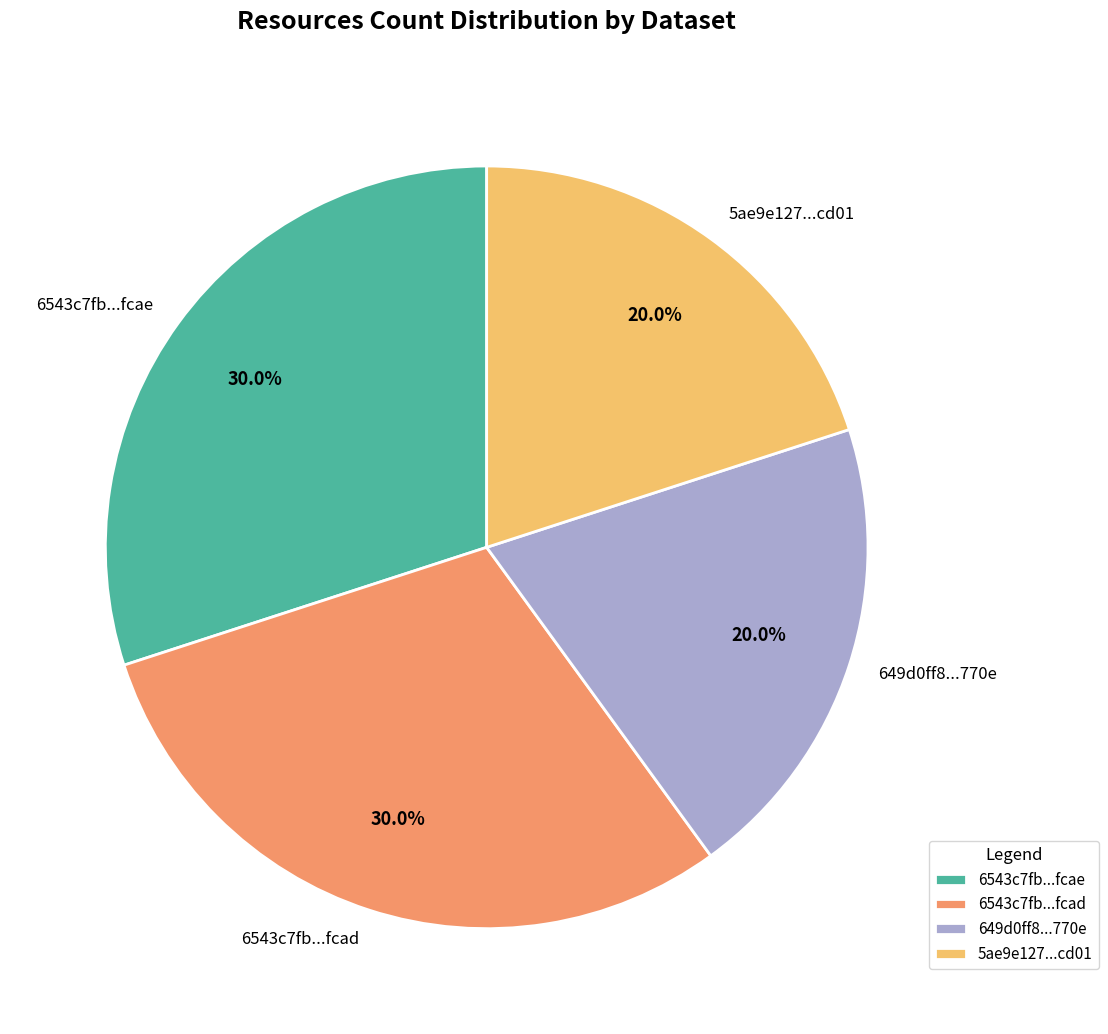

How many slices are in this pie chart?

4